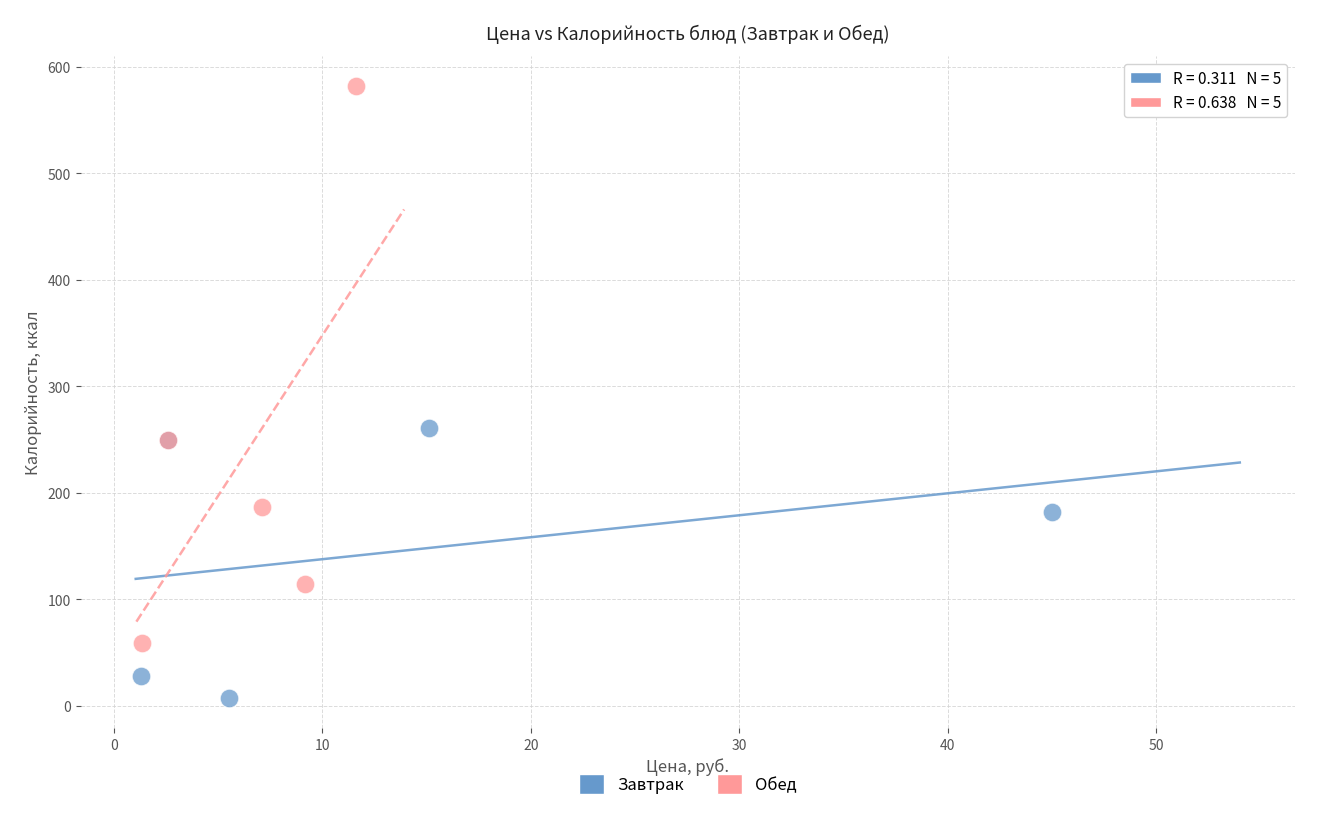

Which series has the largest Y range (max minus min)?

Обед